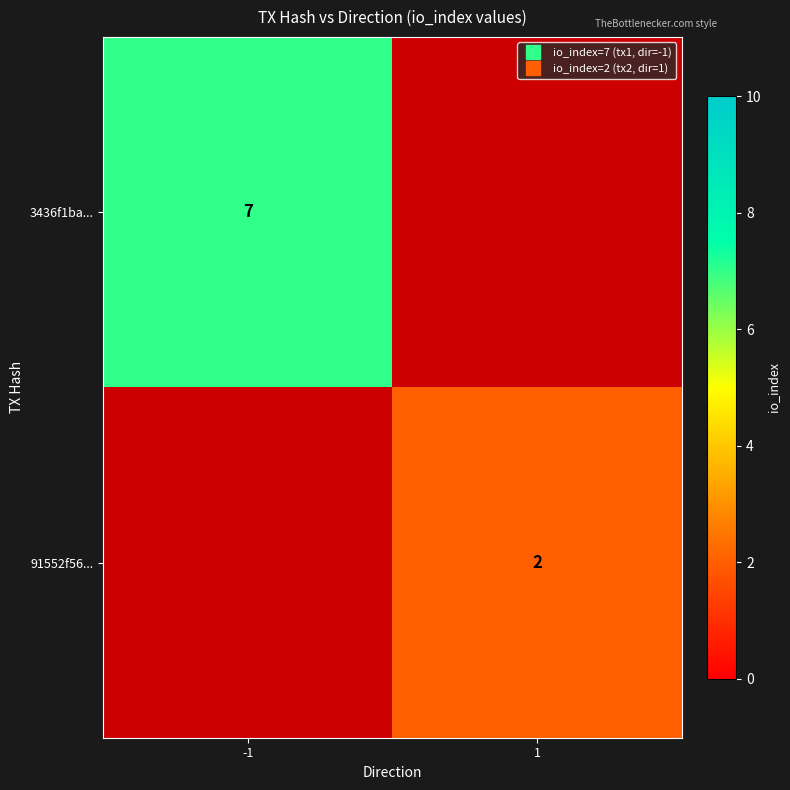

Read the 3436f1ba... value at -1.

7.0